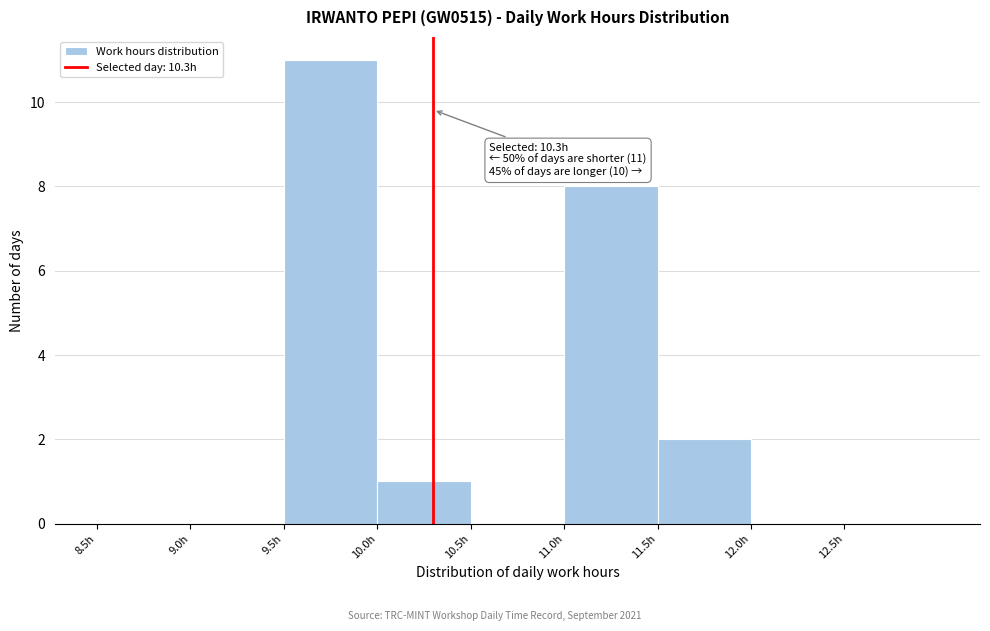

Over which range of the x-axis is the bar tallest?

9.5 to 10.0